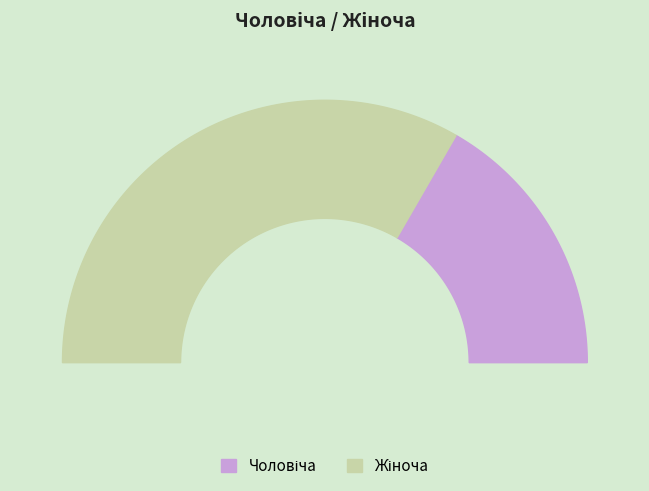

What is the ratio of the value at Чоловіча to the value at Жіноча?

0.5